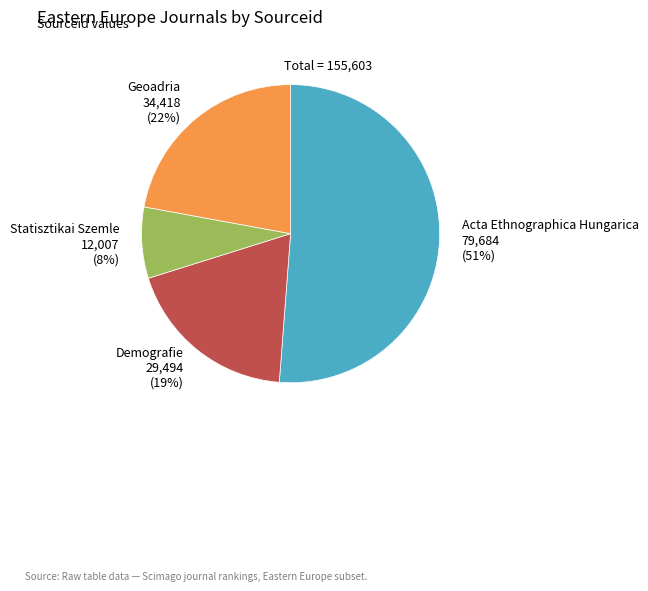

Do Demografie 29,494 (19%) and Acta Ethnographica Hungarica 79,684 (51%) together represent more than half of the pie?

Yes